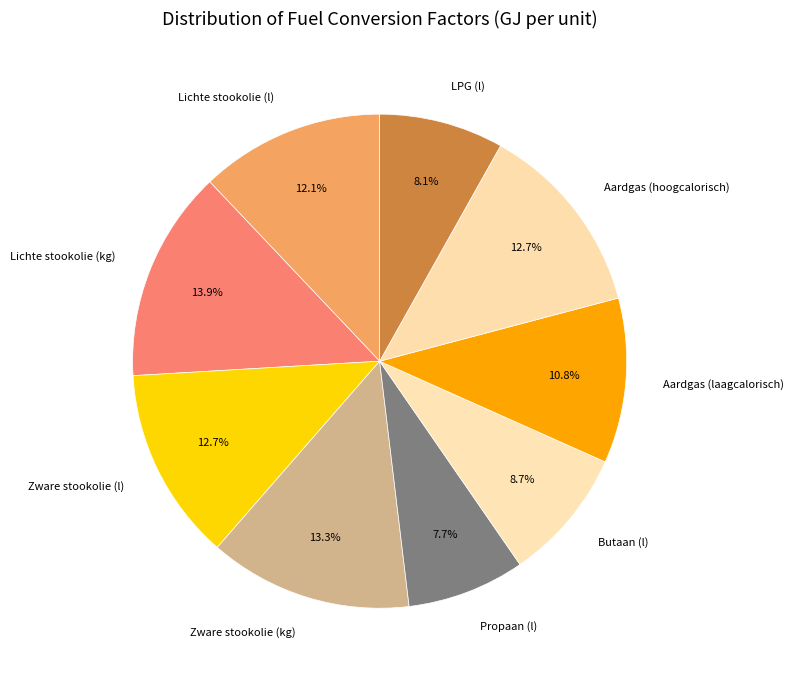

To the nearest percent, what is the average slice percentage?

11%